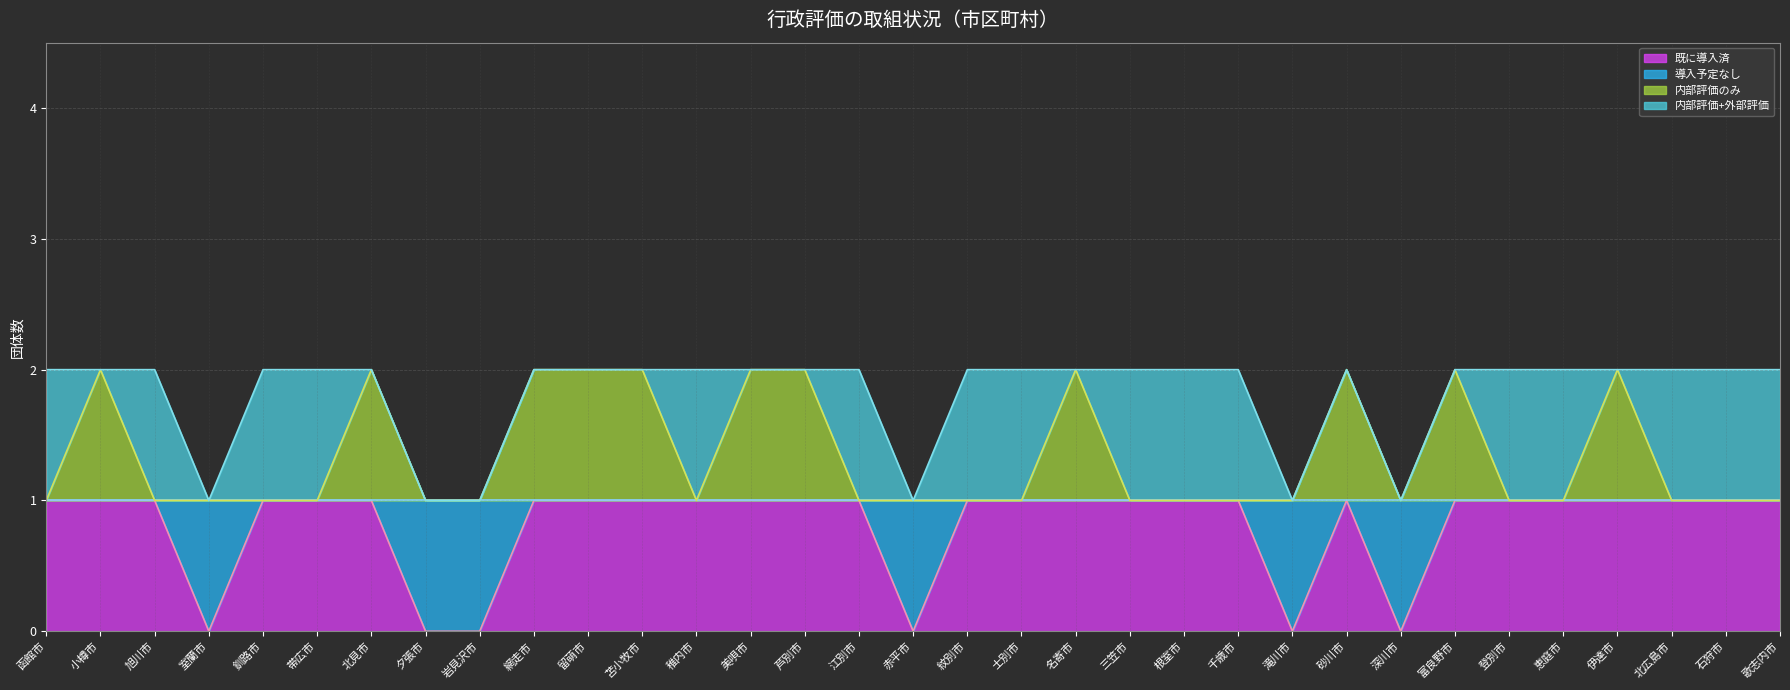

True or false: 導入予定なし and 内部評価のみ intersect in this chart.

False